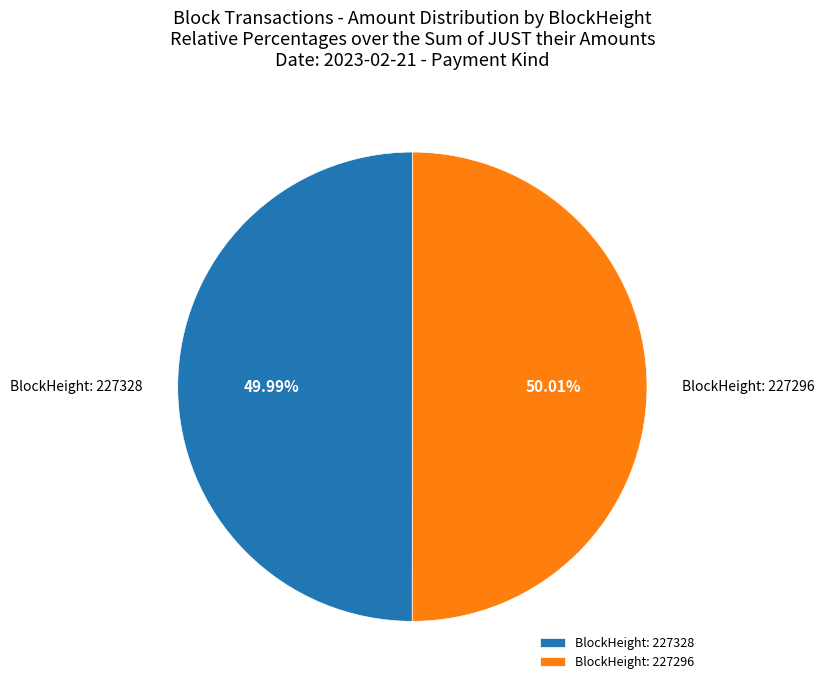

Combined, do BlockHeight: 227296 and BlockHeight: 227328 account for over 50%?

Yes